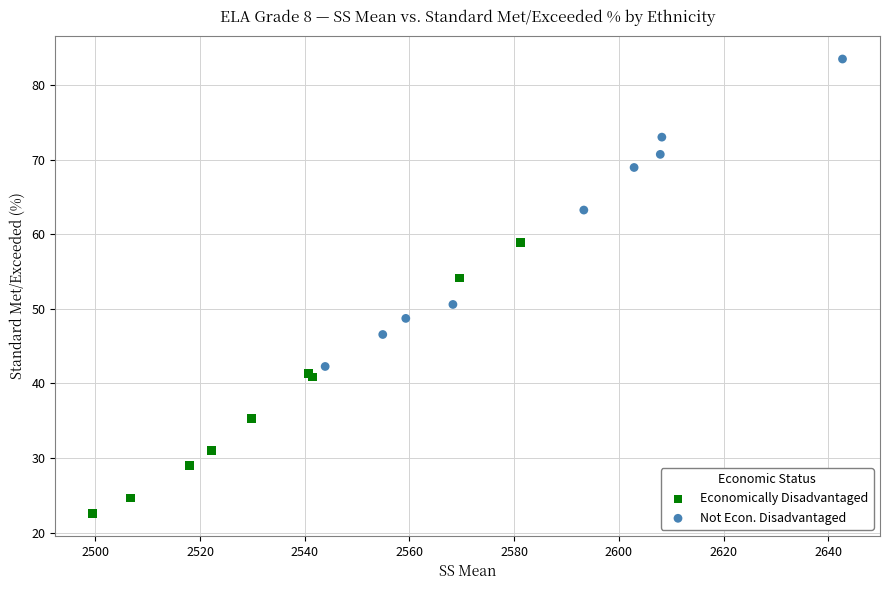

Which series reaches the minimum Y coordinate?

Economically Disadvantaged